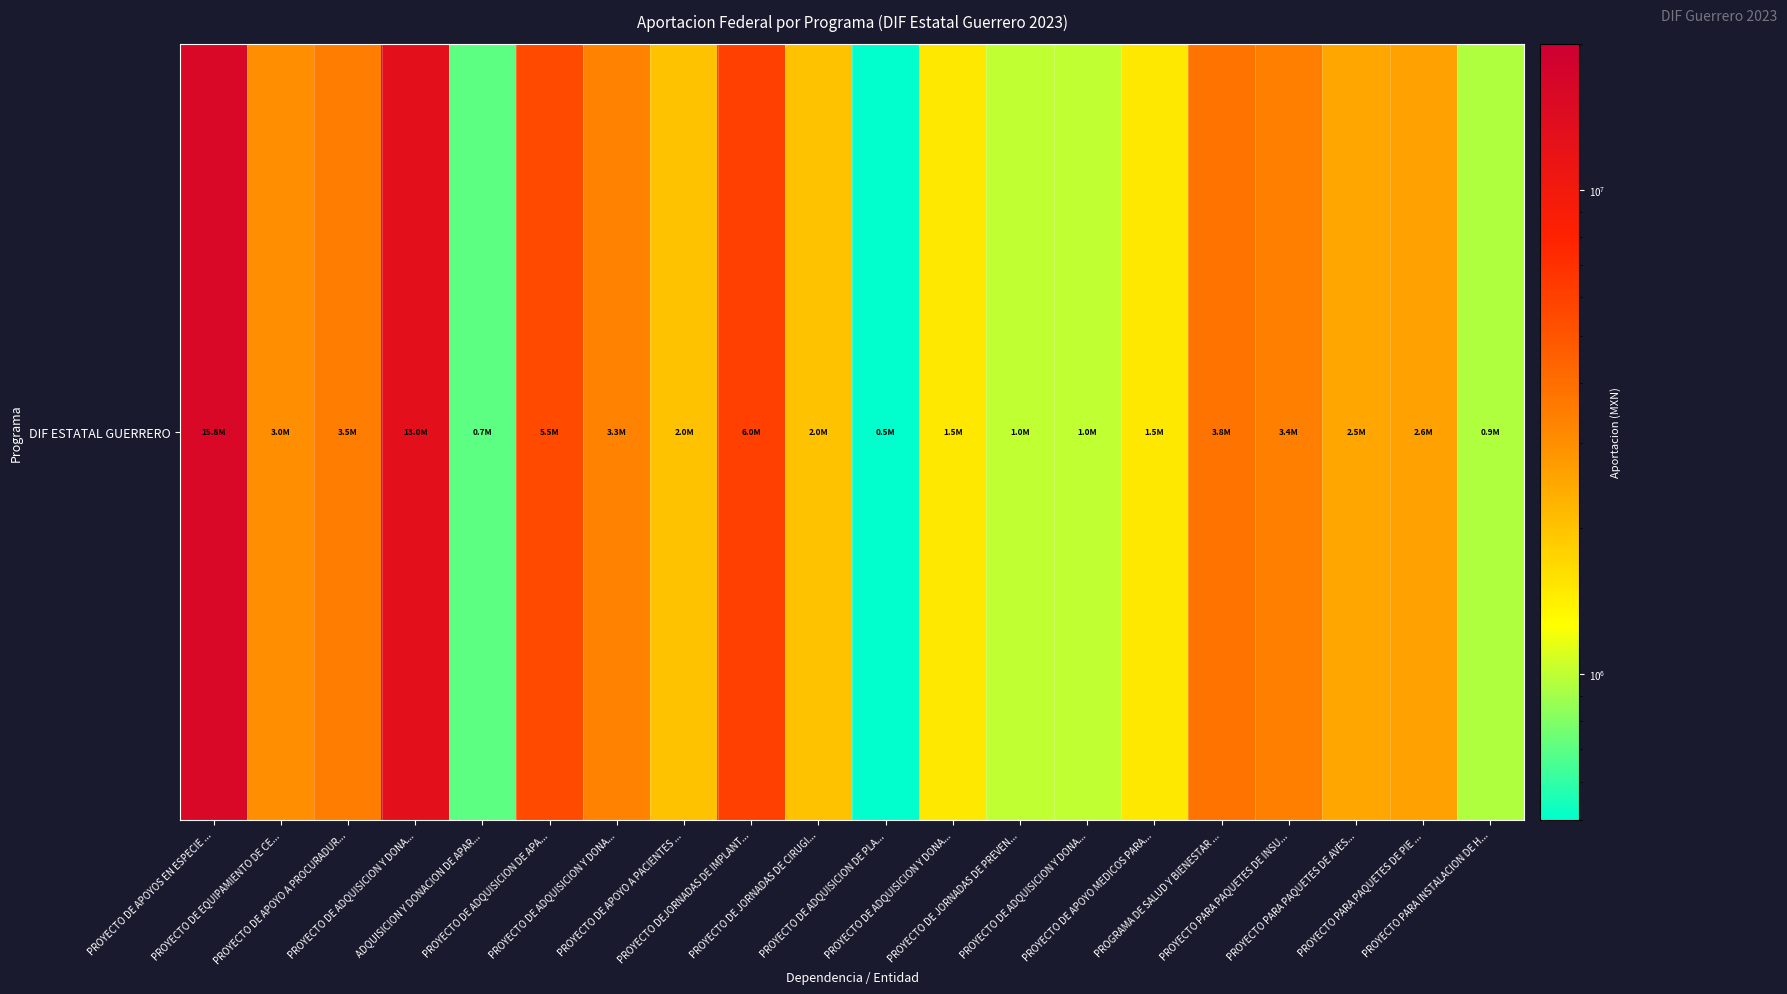

Approximately how many times larger is the value at PROYECTO DE ADQUISICION Y DONA... compared to PROYECTO DE APOYO A PROCURADUR...?

1.0